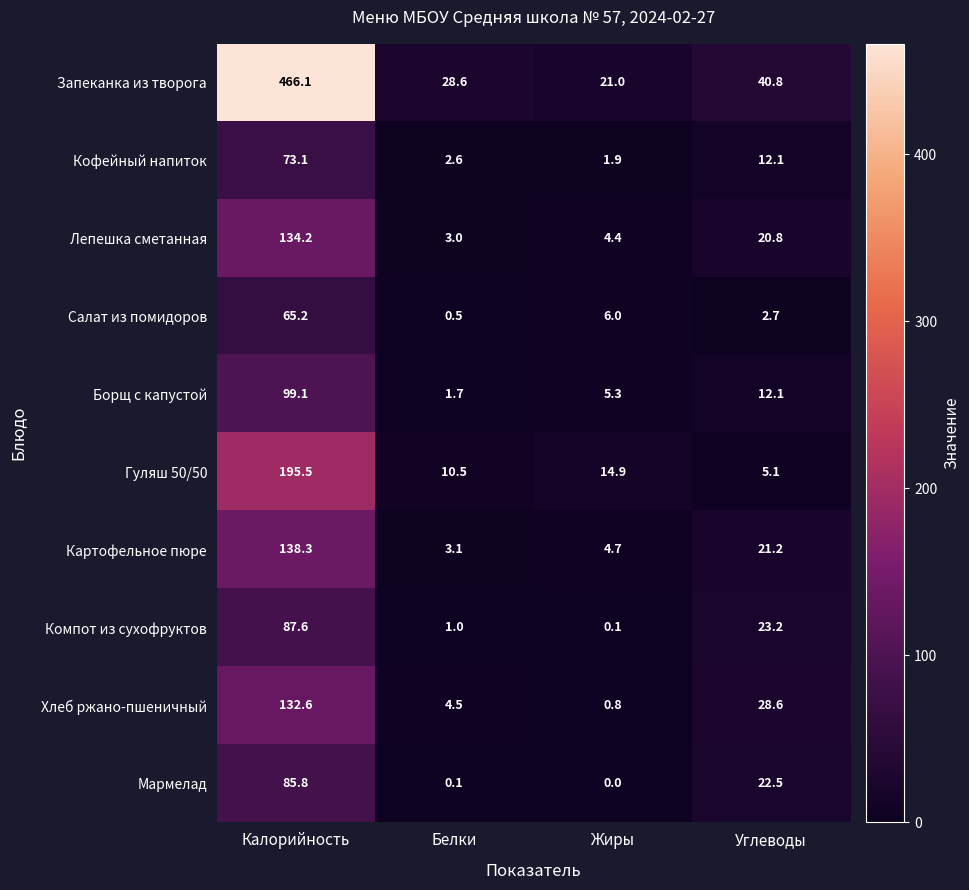

What is the sum of all Картофельное пюре values?

167.3